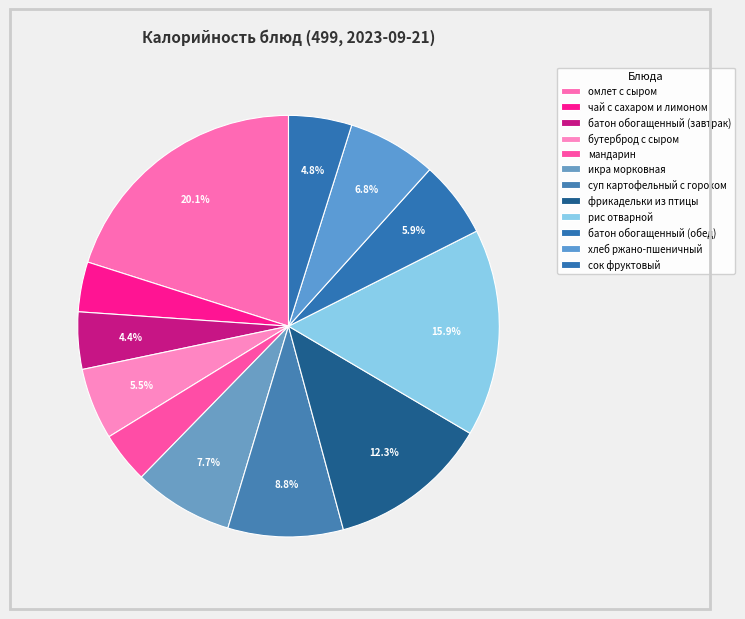

To the nearest percent, what is the difference between the largest and smallest slice percentages?

16%